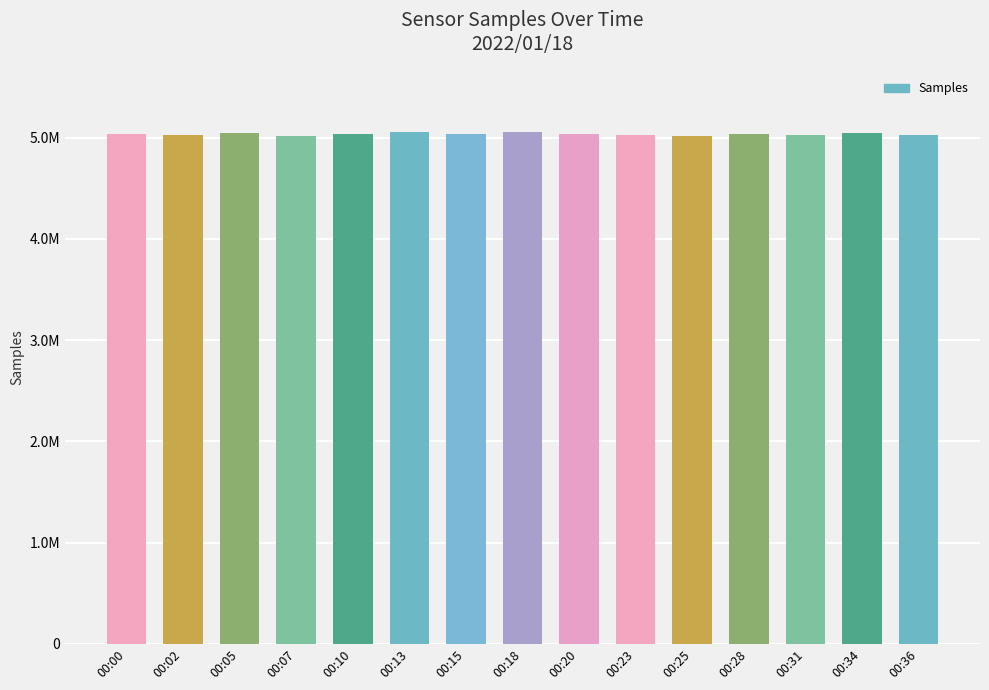

What is the smallest value displayed?

5013939